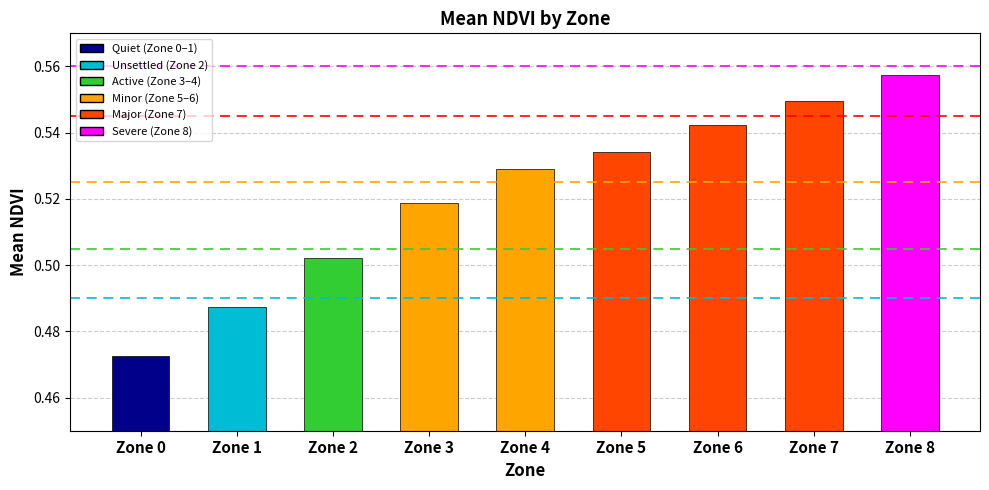

Where is the data nearest to the value 0?

Zone 0